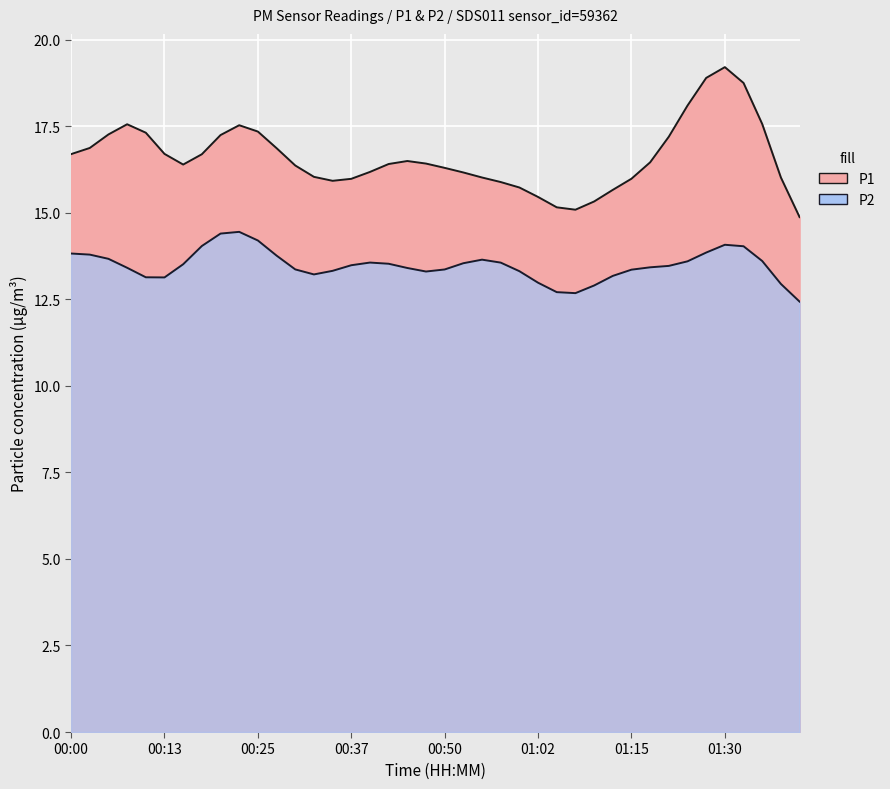

Which series has the widest spread of values?

P1